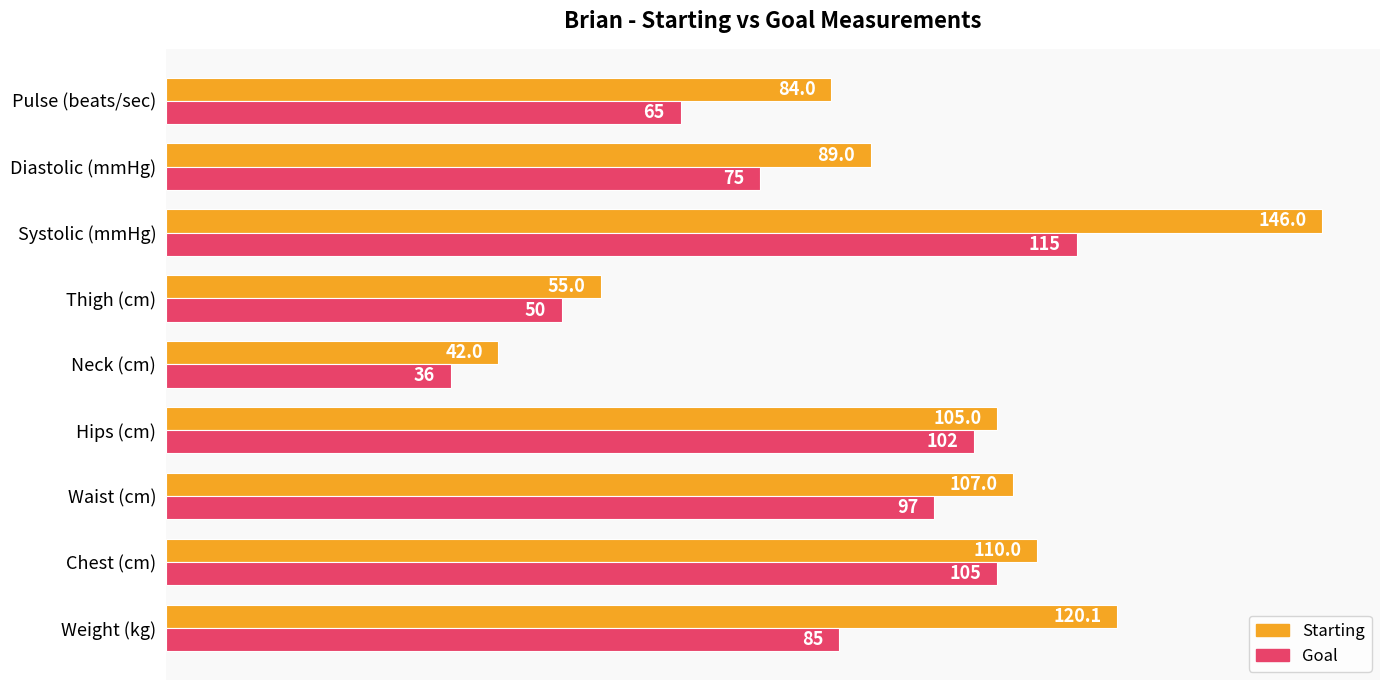

At which category does the chart reach its minimum across all series?

Neck (cm)